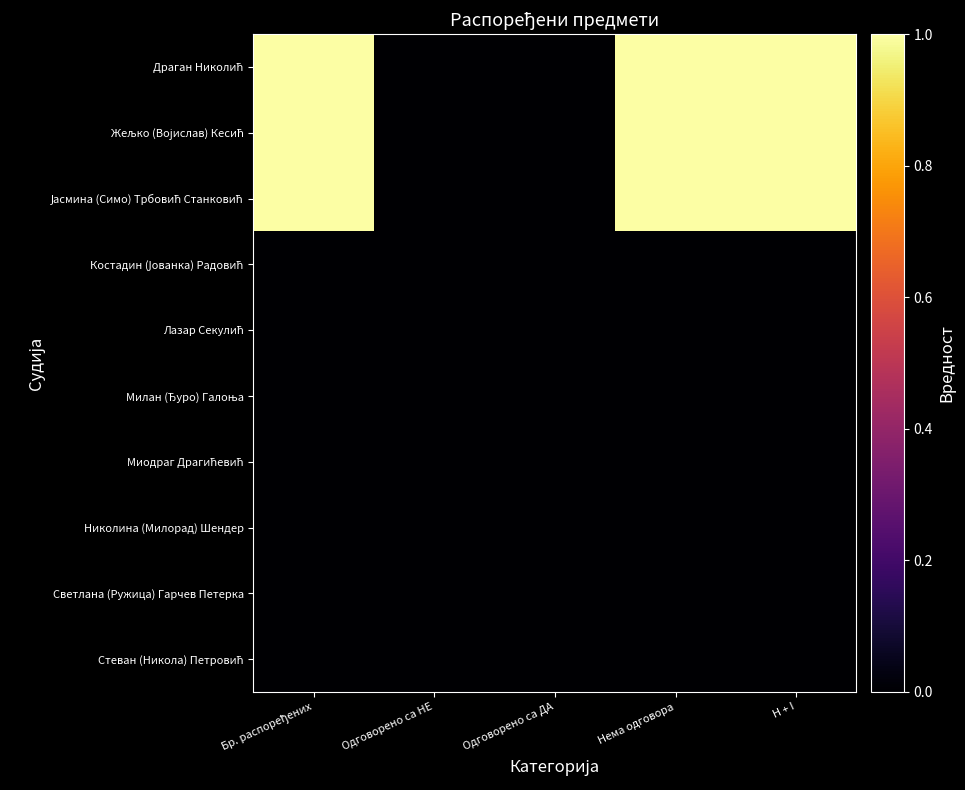

Rank the series at Бр. распоређених from lowest to highest value.

Костадин (Јованка) Радовић, Лазар Секулић, Милан (Ђуро) Галоња, Миодраг Драгићевић, Николина (Милорад) Шендер, Светлана (Ружица) Гарчев Петерка, Стеван (Никола) Петровић, Драган Николић, Жељко (Војислав) Кесић, Јасмина (Симо) Трбовић Станковић